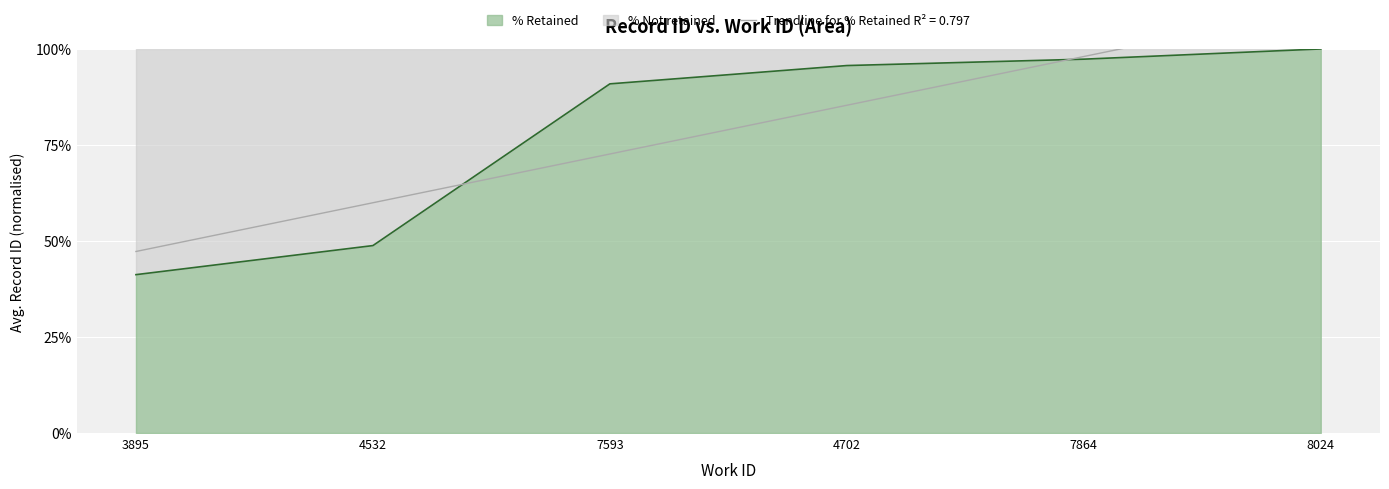

Is it true that the value at 4532 is 48.8?

True